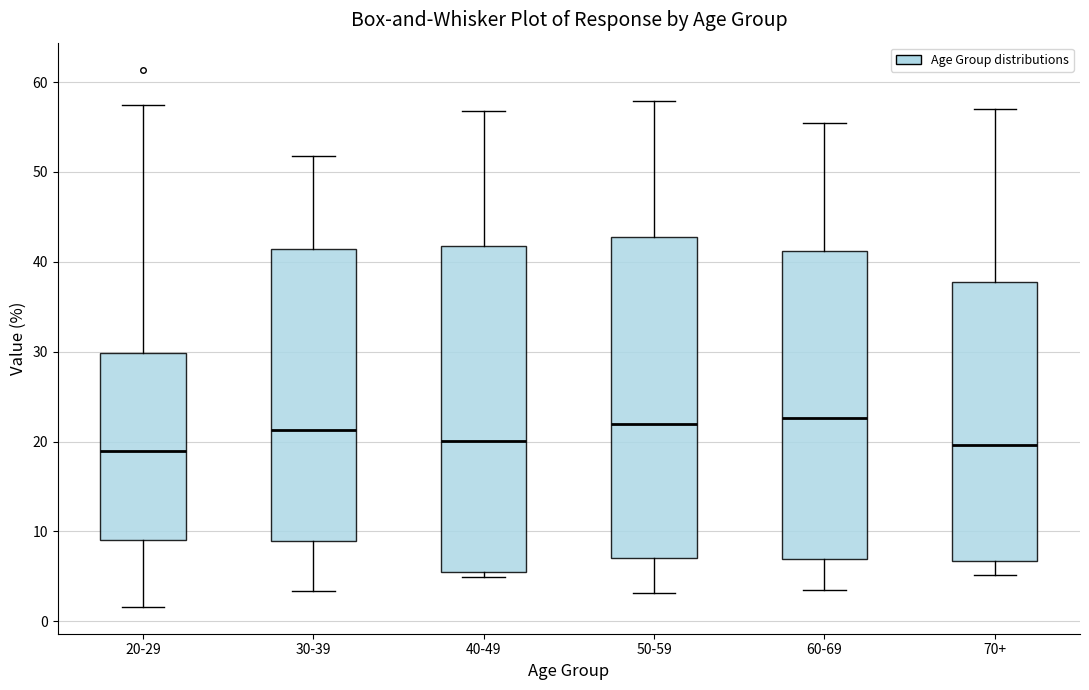

Where is the upper edge of the box for 50-59 on the y-axis? The values are not printed on the chart, so give them approximately, as read against the axis.

43